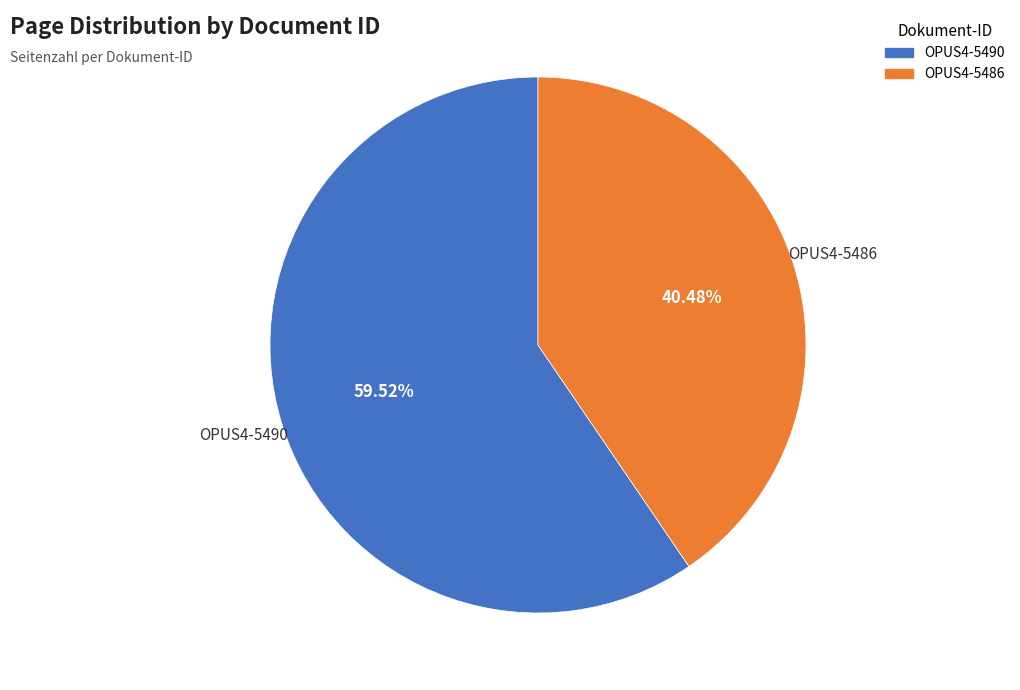

What is the majority slice?

OPUS4-5490